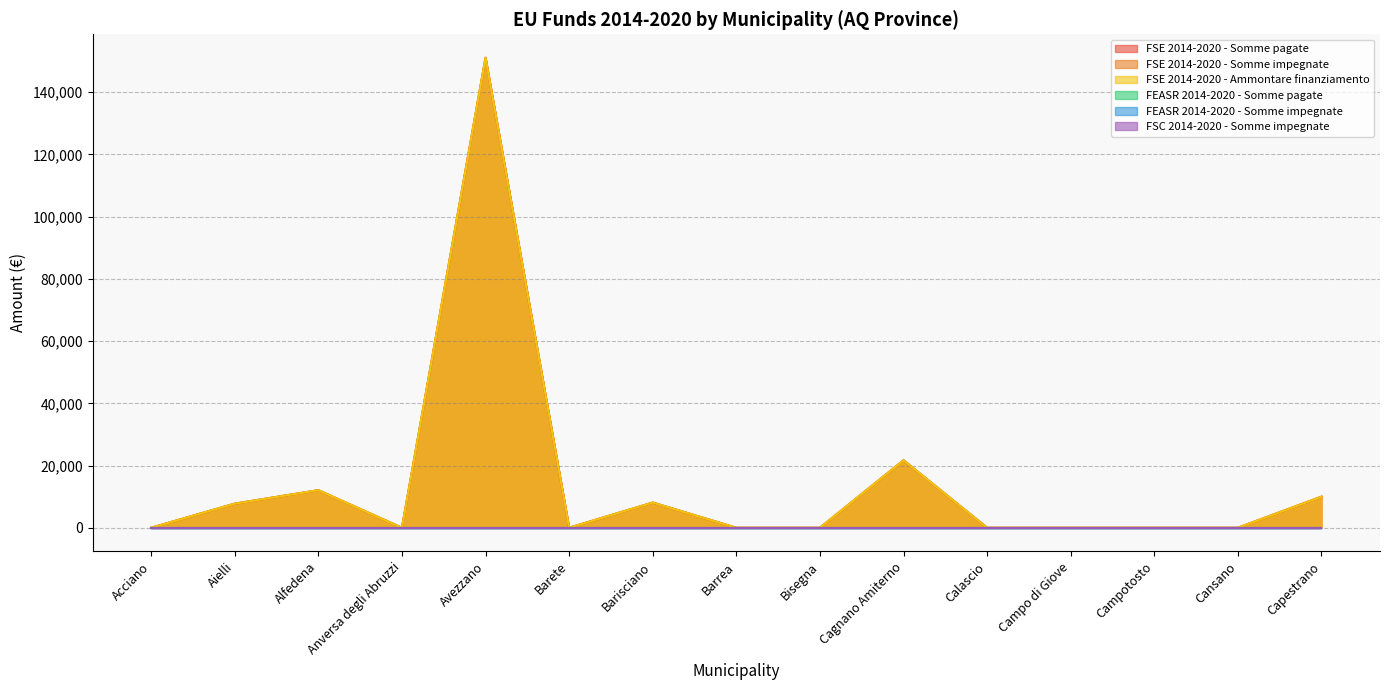

How many distinct data groups are displayed?

6